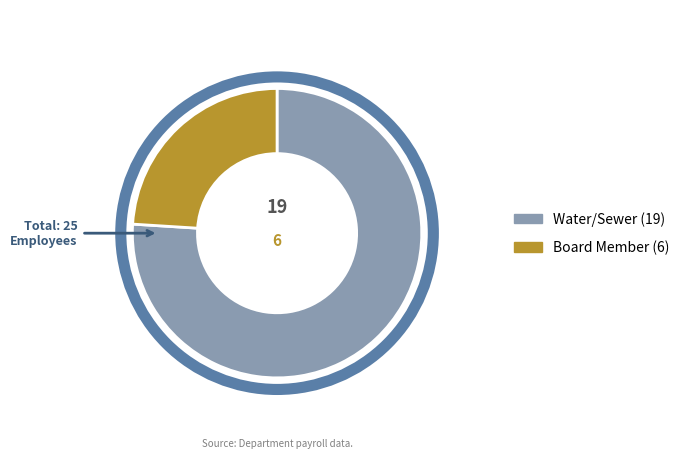

Approximately how many times larger is the value at Board Member compared to Water/Sewer?

0.3